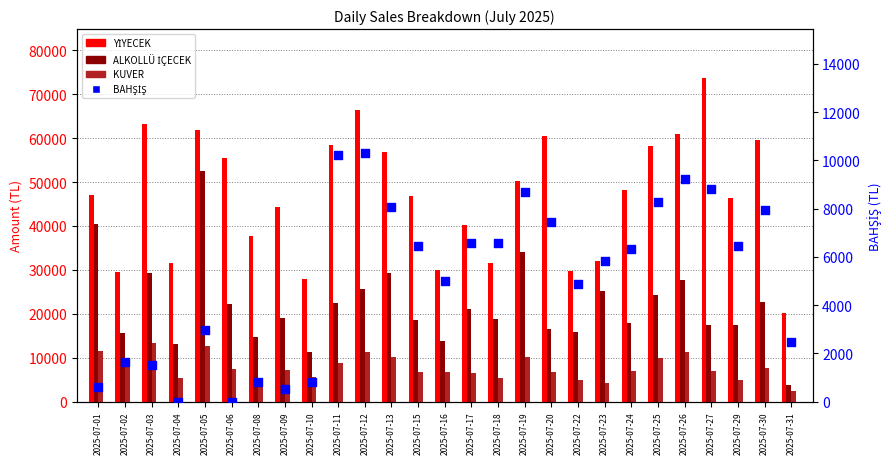

At how many categories does at least one series exceed 12001?

27